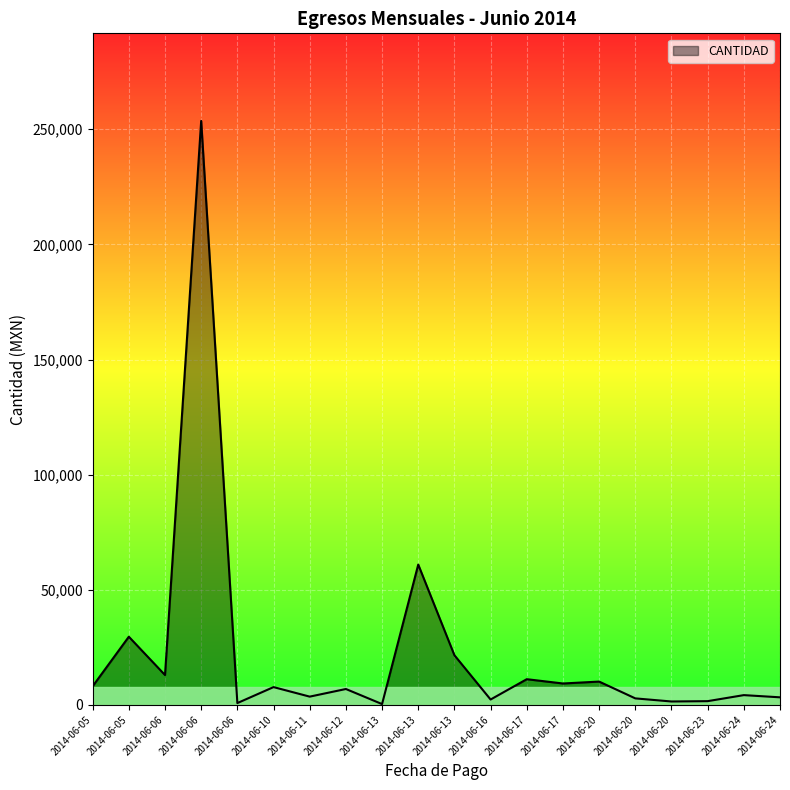

Does the chart display data point markers on the line(s)?

No